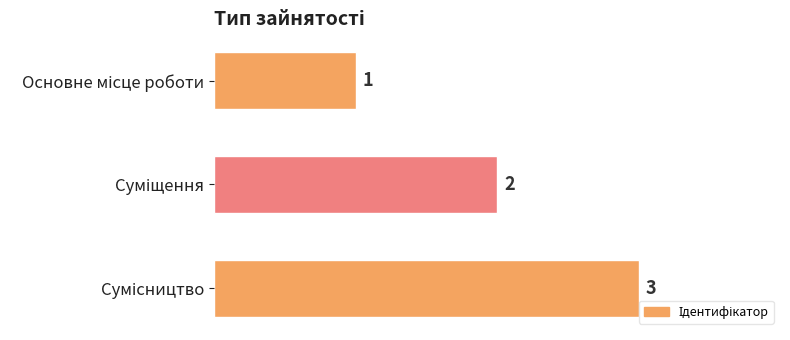

How many bars are there in total?

3